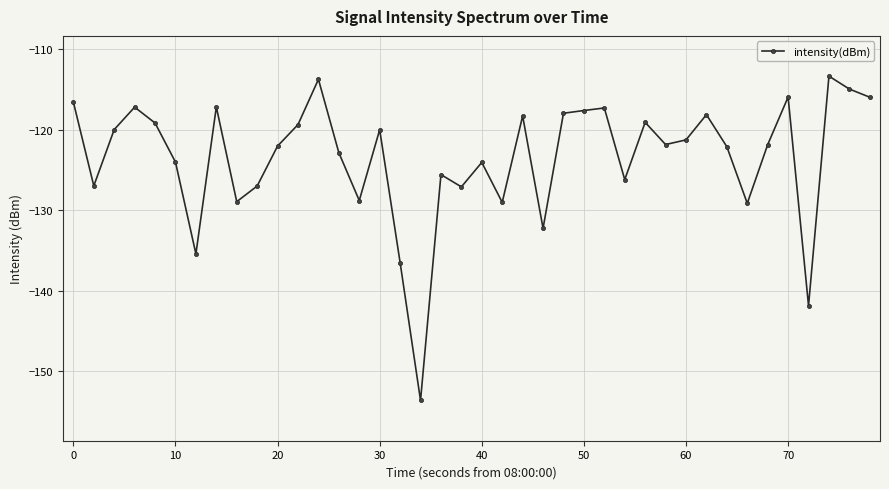

What is the difference between the second highest and minimum values?

39.9